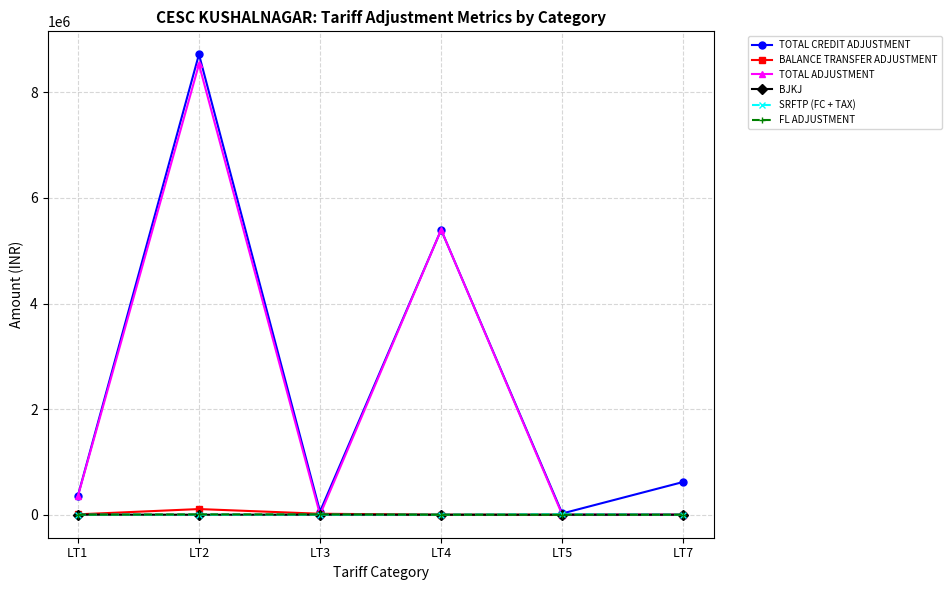

What is the value of the BJKJ point at the 1st from the left?

800.0